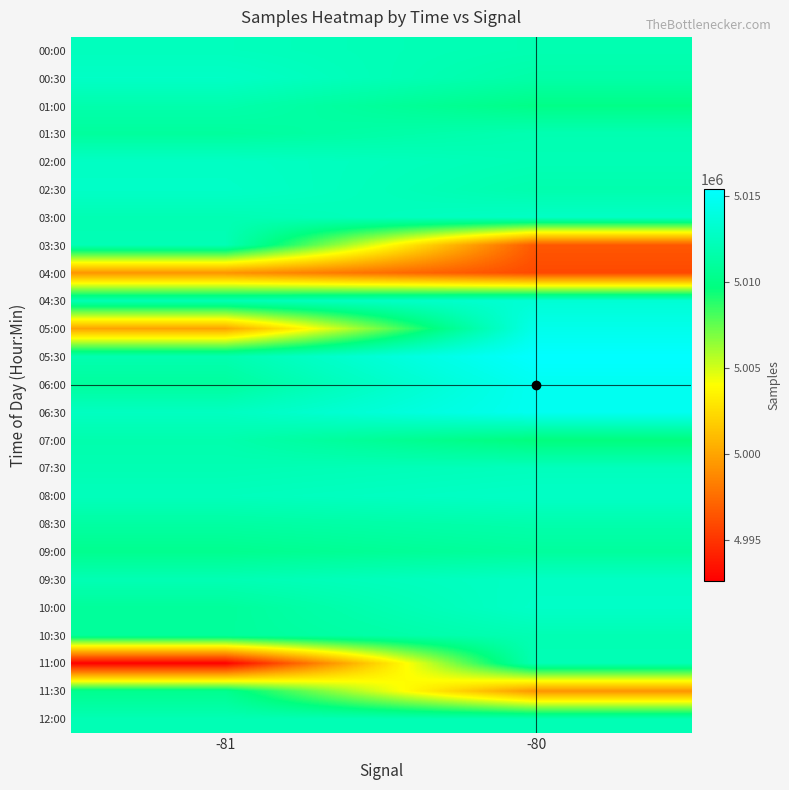

Reading left to right, extract all data points from this chart.

00:00: -81=5012384	-80=5011894
00:30: -81=5012820	-80=5011474
01:00: -81=5011679	-80=5010051
01:30: -81=5010971	-80=5011902
02:00: -81=5012721	-80=5012068
02:30: -81=5012881	-80=5011708
03:00: -81=5011971	-80=5012751
03:30: -81=5012056	-80=4996542
04:00: -81=4999264	-80=4995923
04:30: -81=5012018	-80=5013441
05:00: -81=4999949	-80=5014470
05:30: -81=5011815	-80=5015393
06:00: -81=5010999	-80=5014739
06:30: -81=5012570	-80=5014718
07:00: -81=5011702	-80=5009594
07:30: -81=5011961	-80=5012384
08:00: -81=5012365	-80=5012820
08:30: -81=5011226	-80=5011679
09:00: -81=5010346	-80=5010971
09:30: -81=5012013	-80=5012721
10:00: -81=5010874	-80=5012881
10:30: -81=5010911	-80=5011971
11:00: -81=4992626	-80=5012056
11:30: -81=5010375	-80=4999264
12:00: -81=5012040	-80=5012018